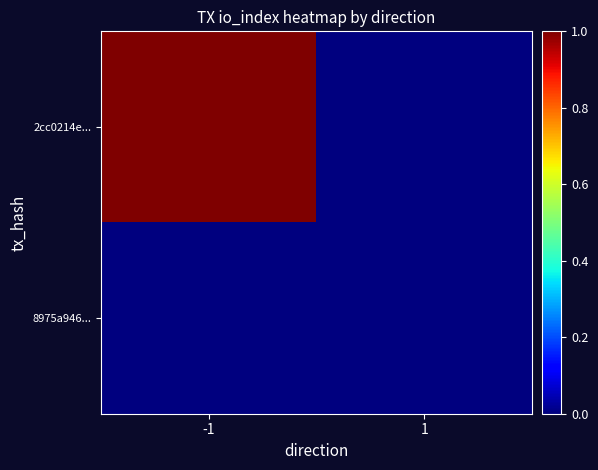

At which category does the chart reach its minimum across all series?

1